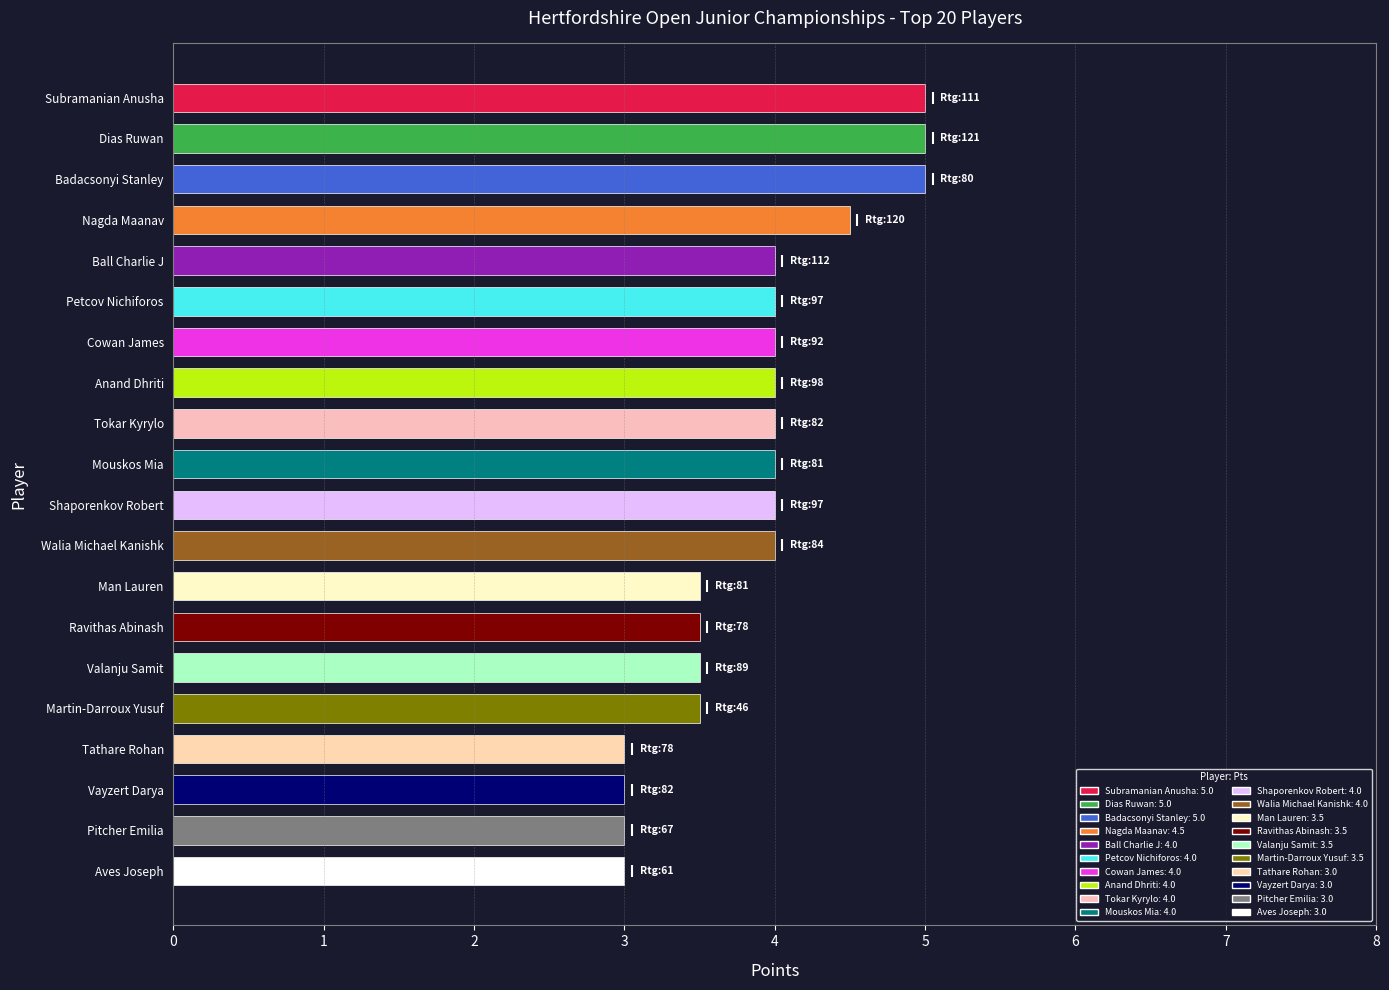

What is the maximum value shown in the chart?

5.0